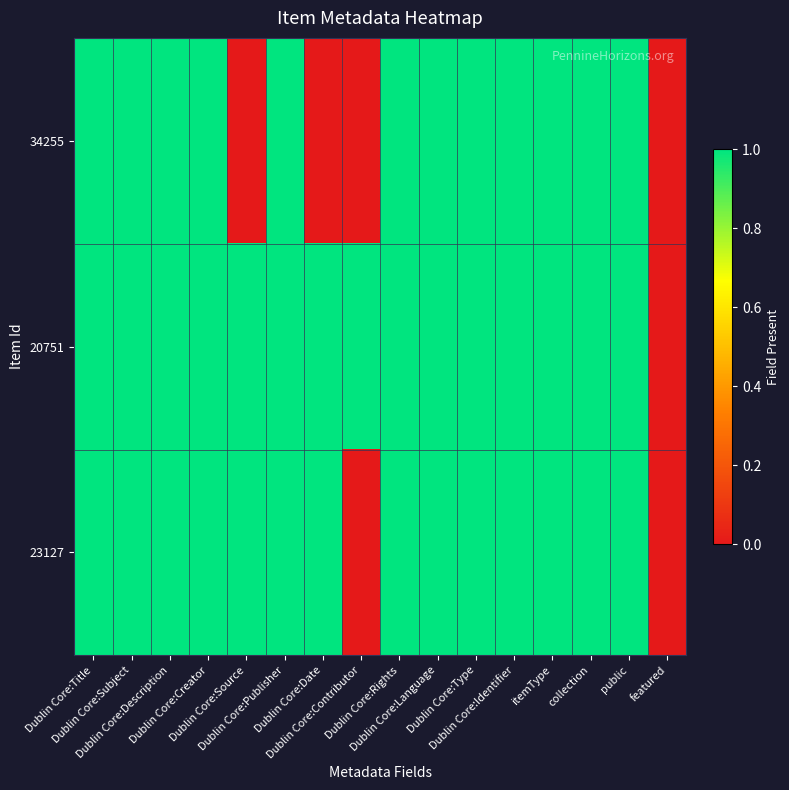

At how many categories does at least one series exceed 0?

15